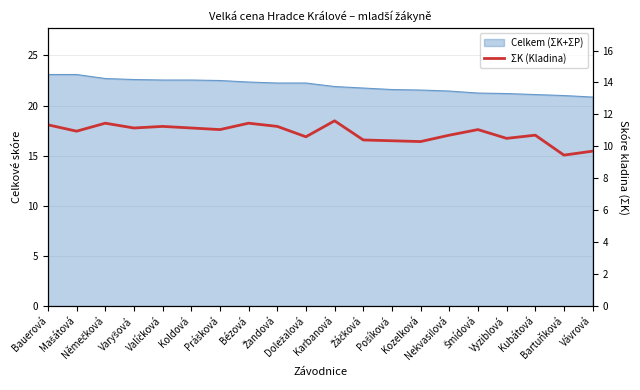

The value at Bézová is 11.4. True or false?

True